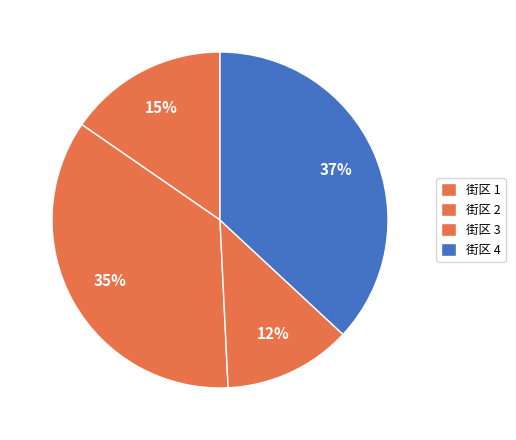

To the nearest percent, what is the average slice percentage?

25%